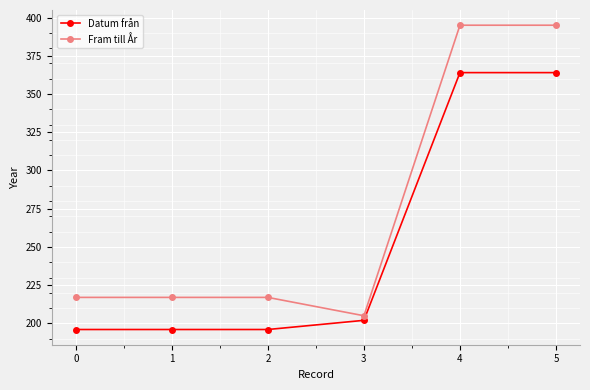

What is the sum of the Datum från values at 4 and 2?

560